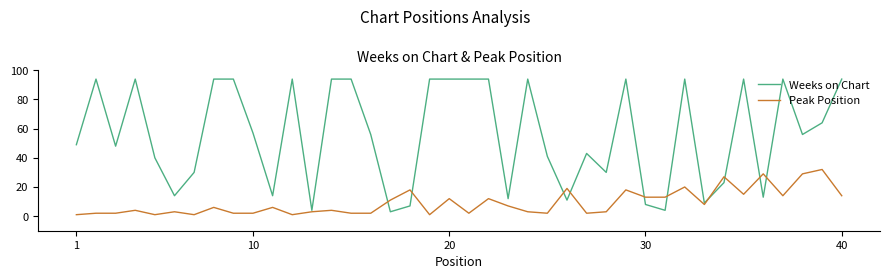

Is this an area chart (filled region under the line)?

No